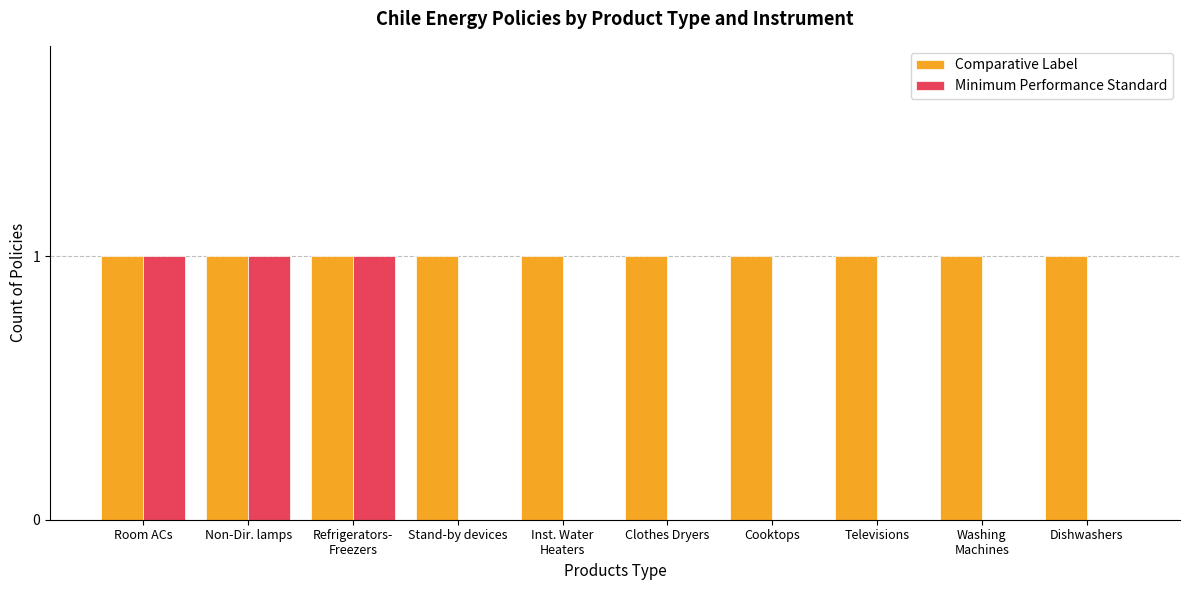

Which series has the largest total across all categories?

Comparative Label